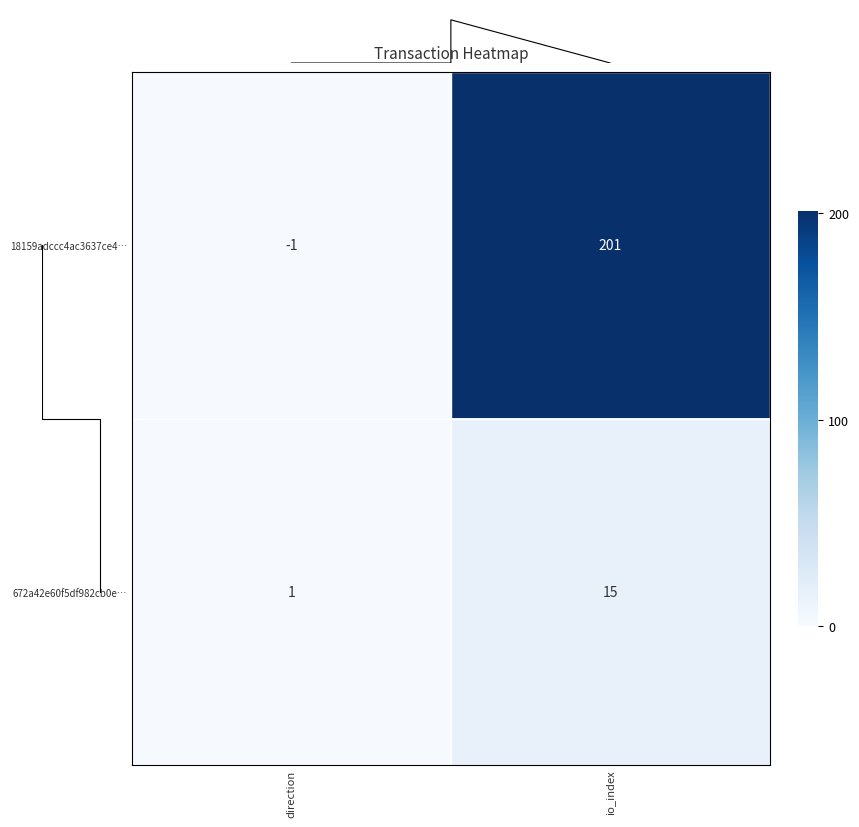

What is the average value of the 672a42e60f5df982cb0e… series?

8